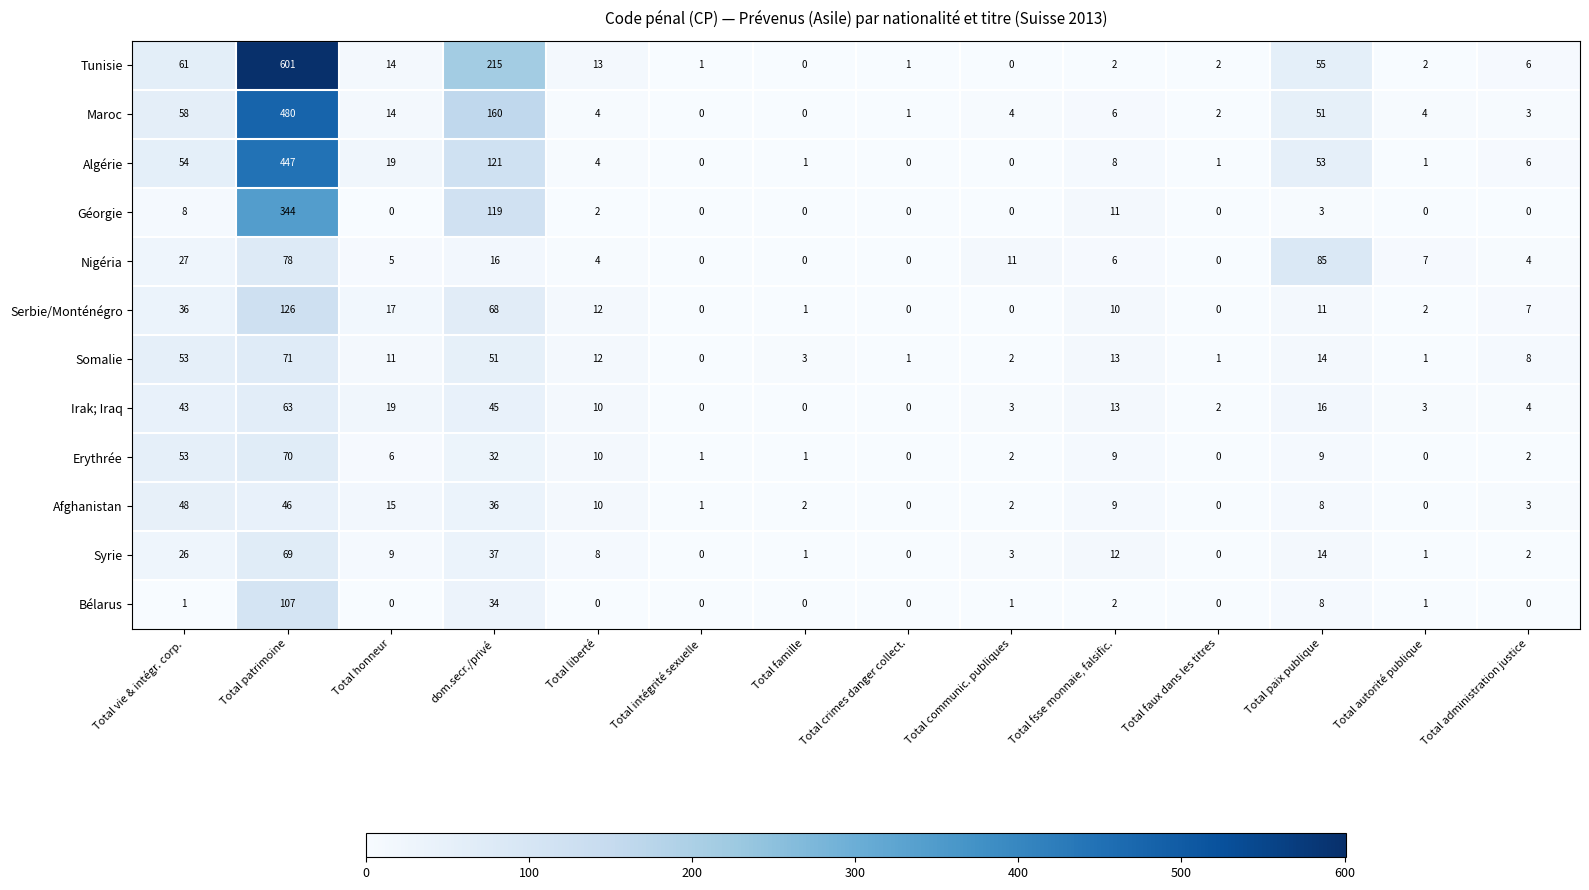

At which category does the chart reach its peak across all series?

Total patrimoine